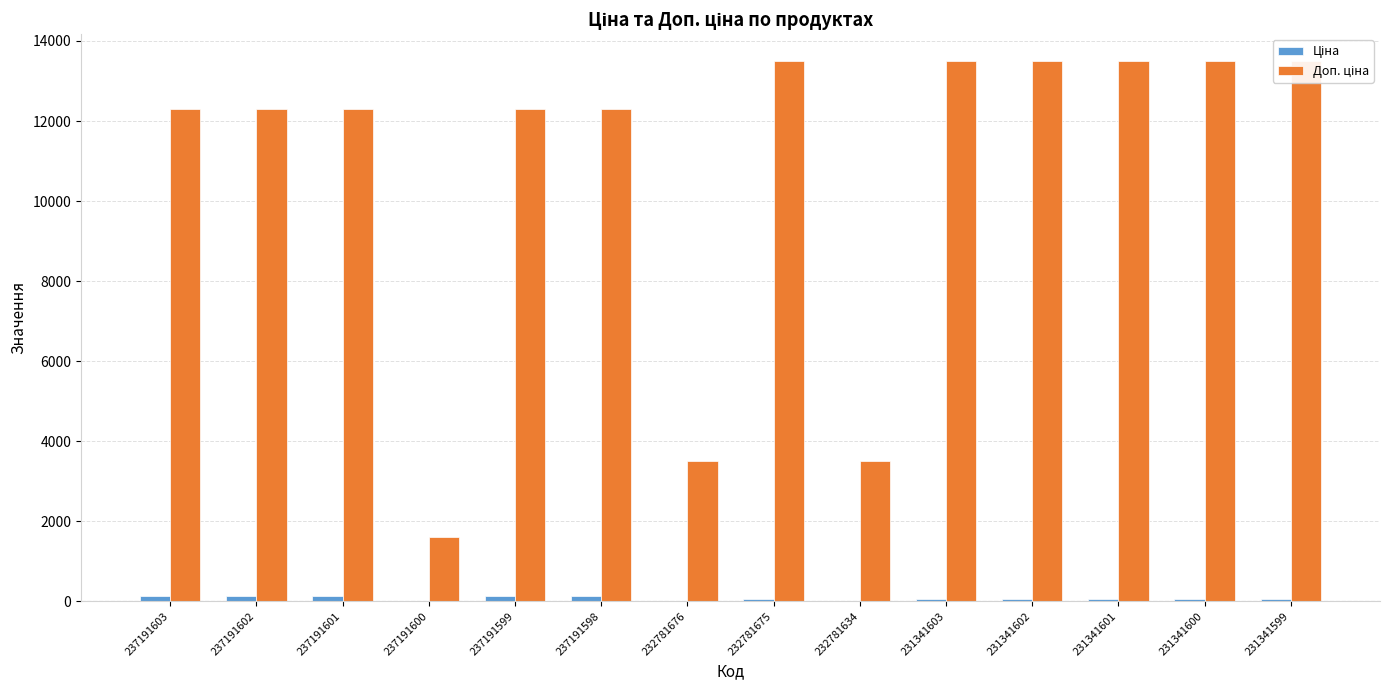

Are the bars grouped side by side (vs. stacked)?

Yes